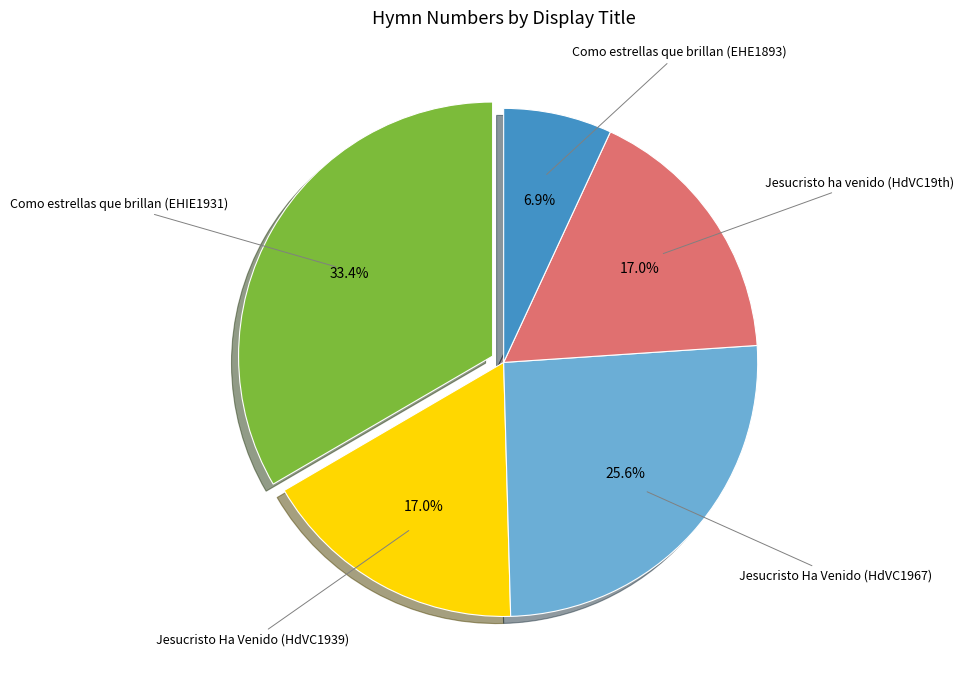

How many segments does this pie chart have?

5